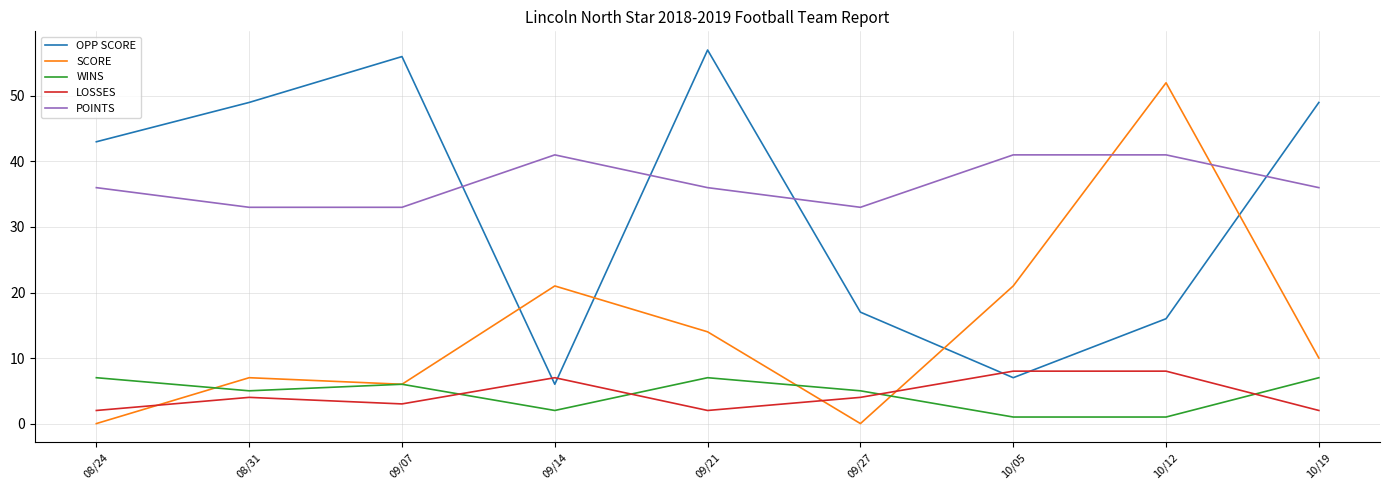

What is the maximum value for POINTS?

41